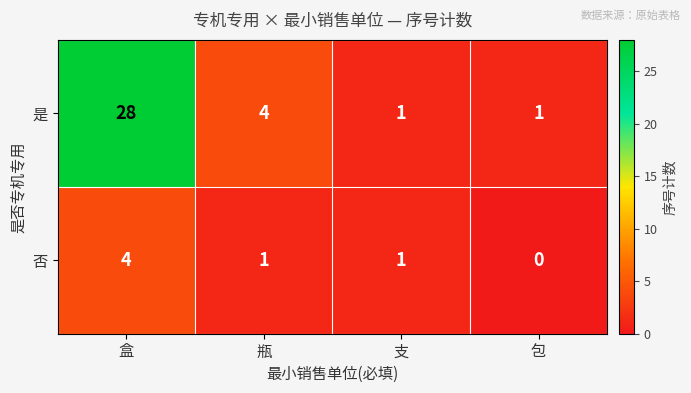

How many 是 values are between 1 and 28?

4